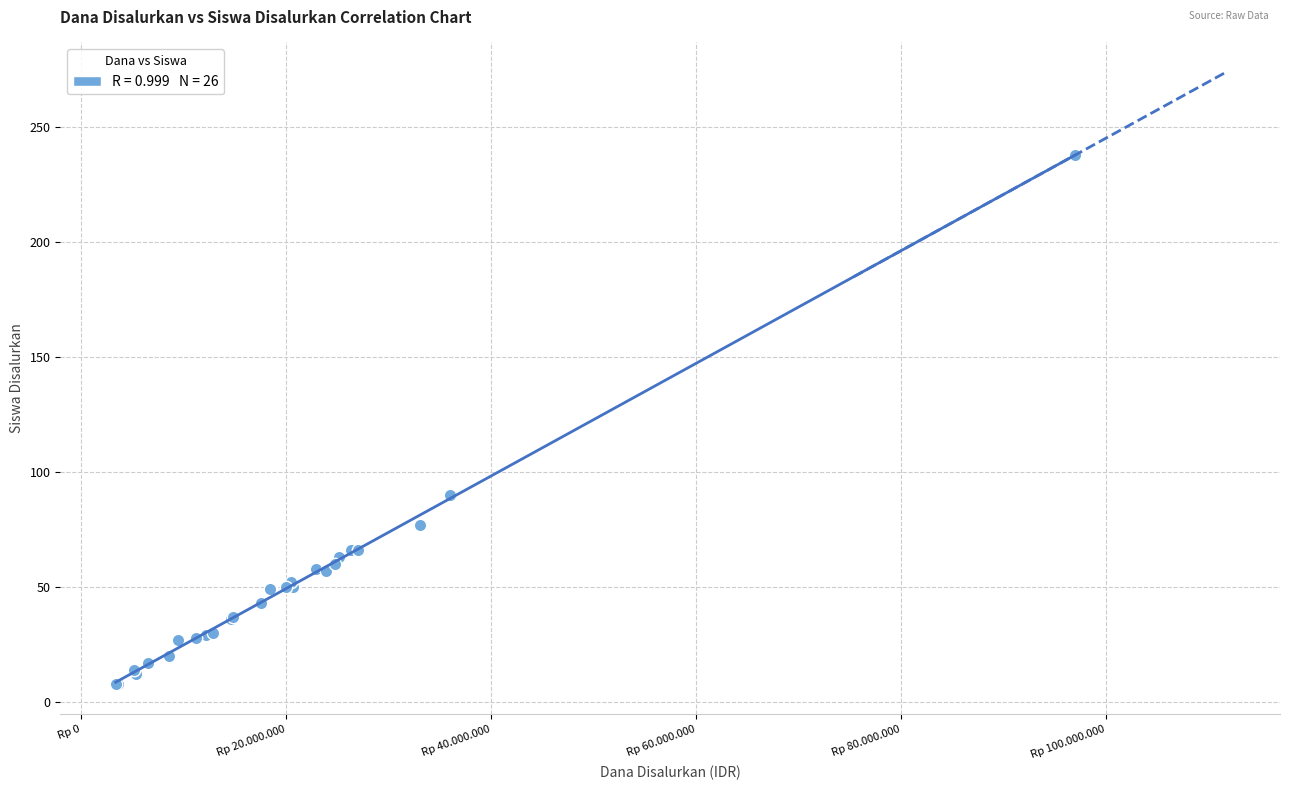

What Y value in the scatter plot is closest to 123?

90